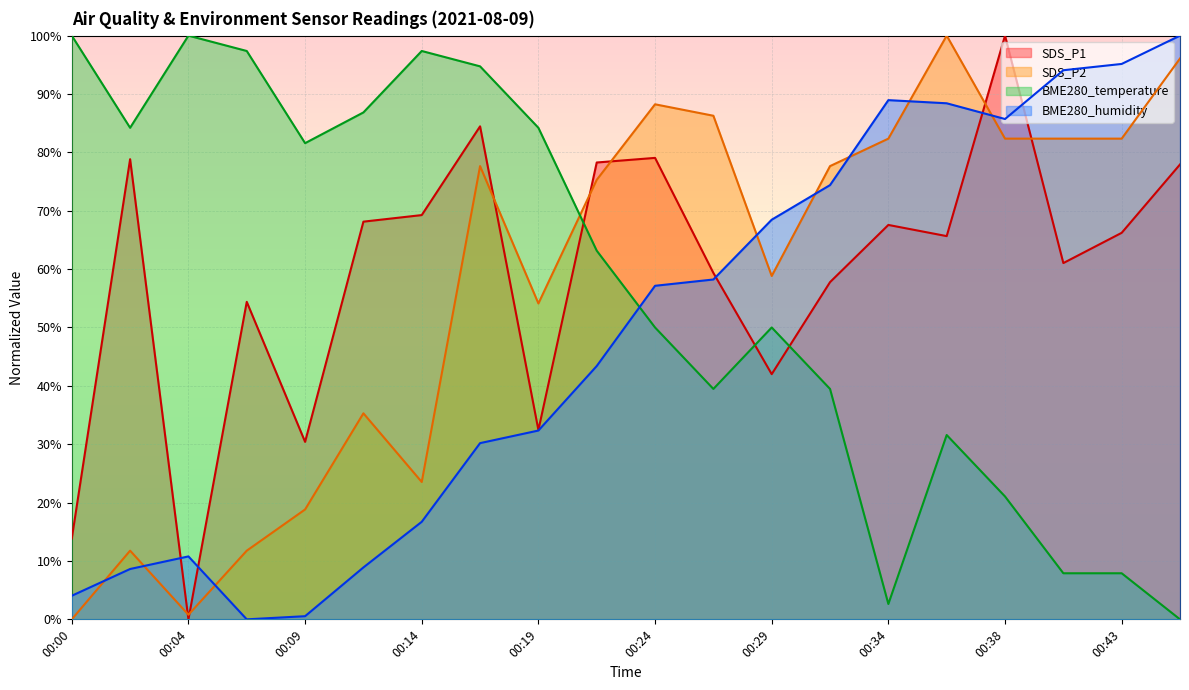

How many lines are shown in the chart?

4